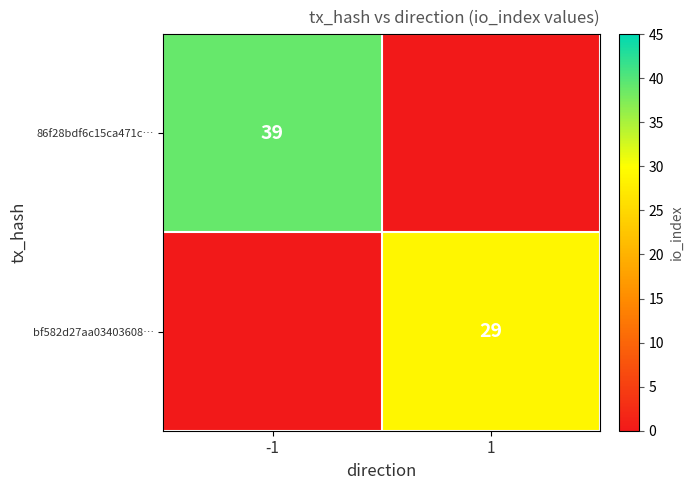

Is it true that bf582d27aa03403608… equals 29 at 1?

True